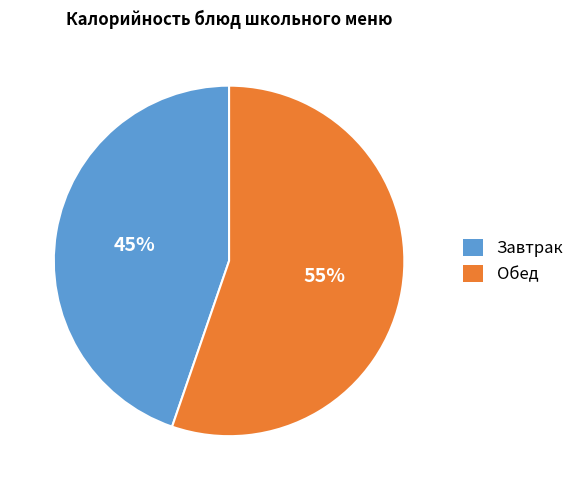

To the nearest percent, what is the average slice percentage?

50%